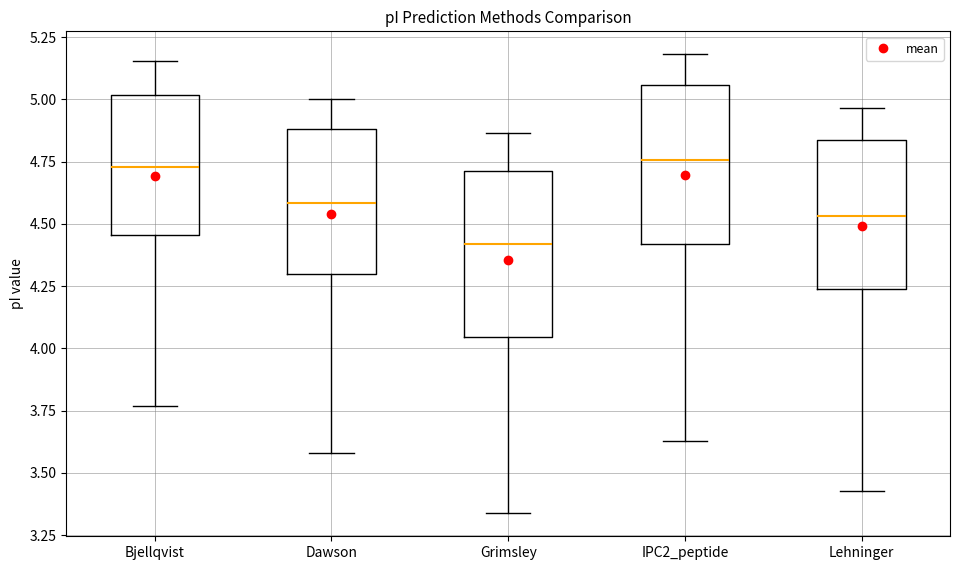

Which box has the lowest median line?

Grimsley